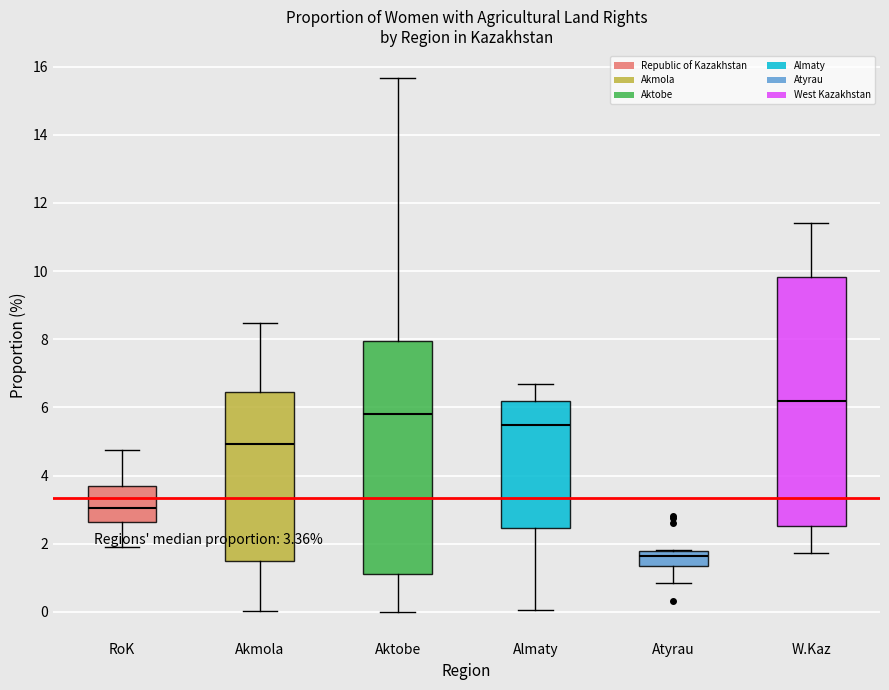

Which box's median line is the highest?

W.Kaz